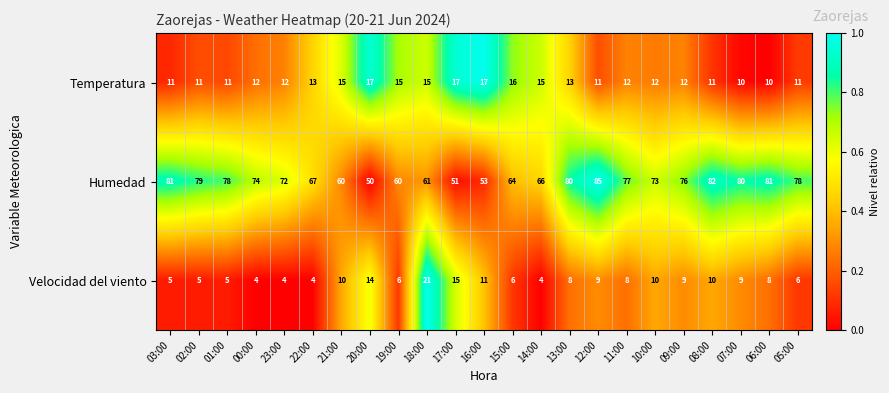

What is the average value of the Humedad series?

71